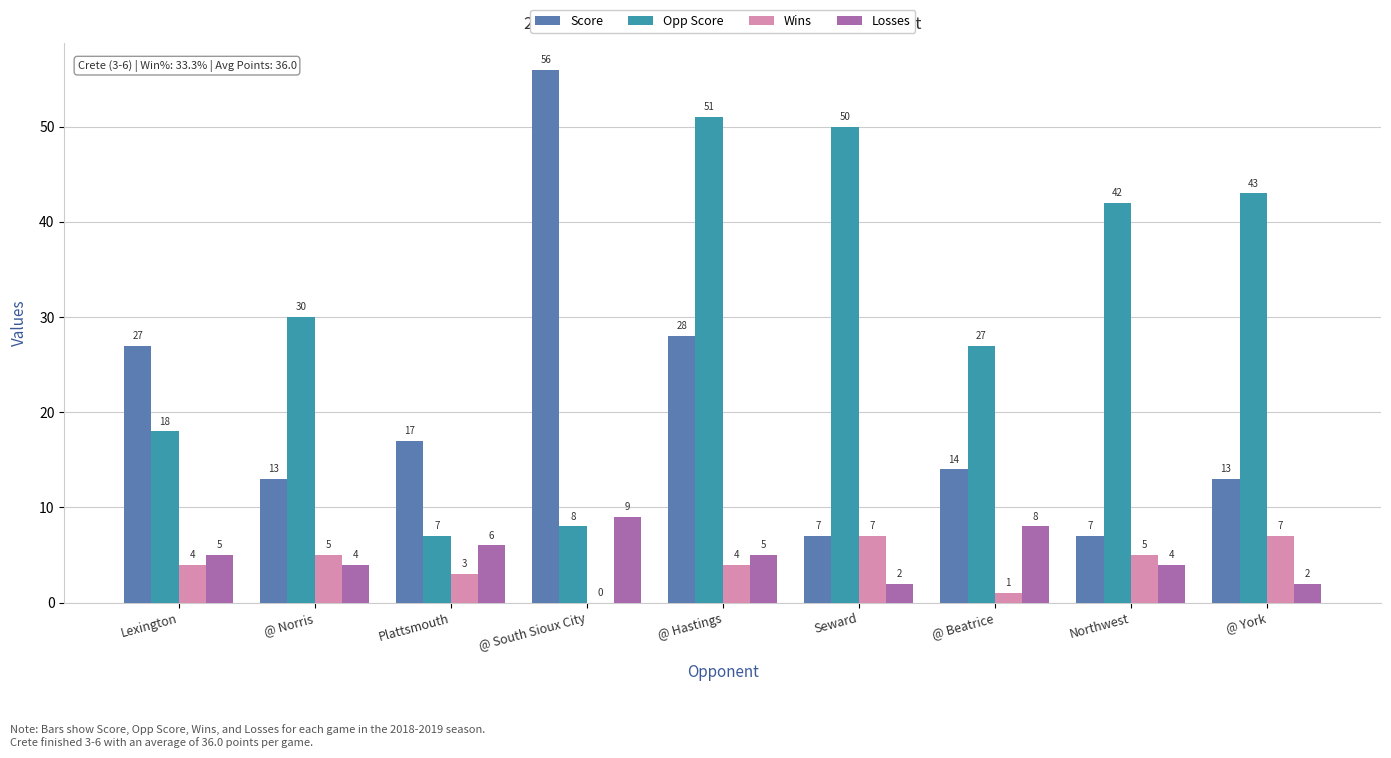

What is the maximum value for Losses?

9